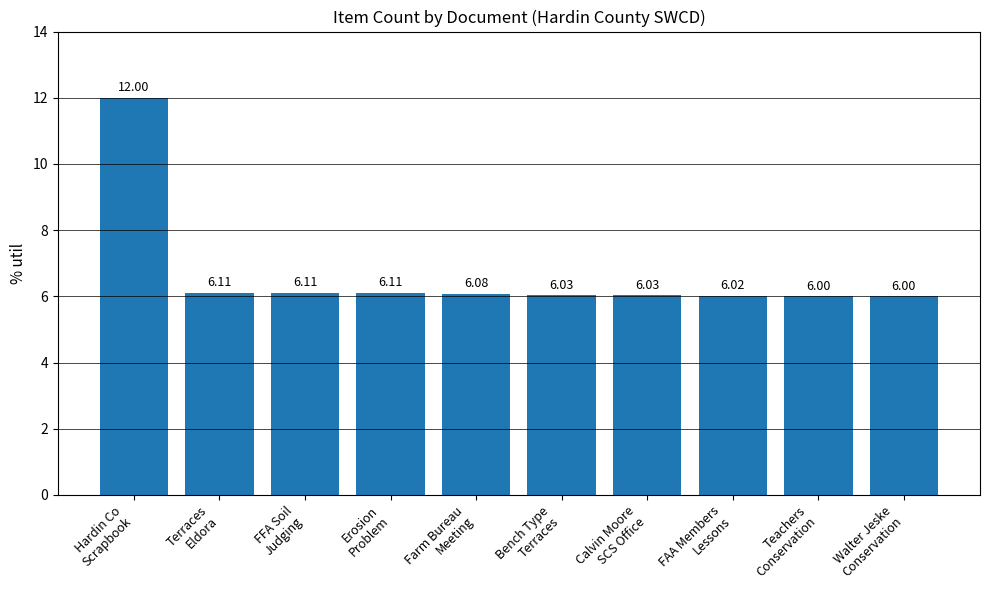

What position from the right is Calvin Moore
SCS Office?

4